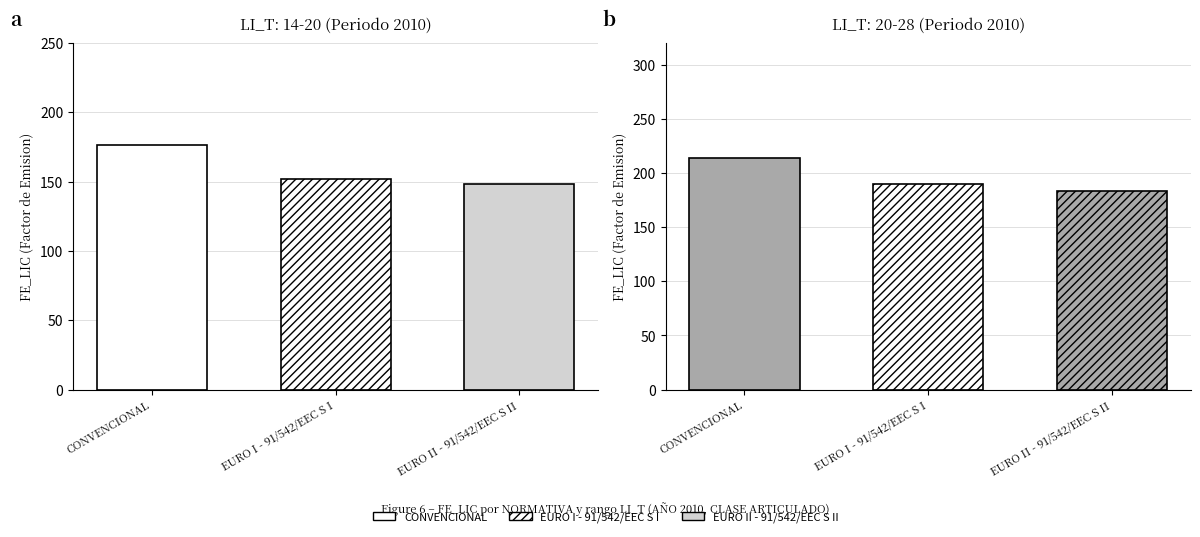

Is it true that FE_LIC equals 189.9 at EURO I (20-28)?

True